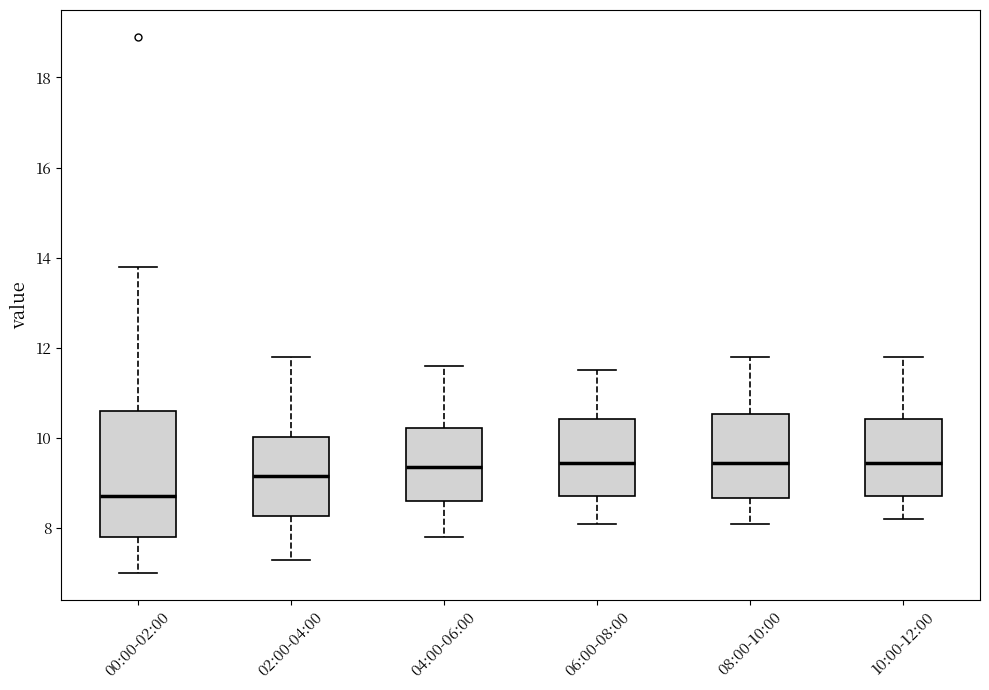

Reading left to right, read every box against the y-axis: the position of its median line, the range the box covers, and the ends of its whiskers. The values are not printed on the chart, so give them approximately, as read against the axis.

00:00-02:00: median 8.8, box 7.8 to 10.6, whiskers 7.0 to 13.8
02:00-04:00: median 9.2, box 8.2 to 10.0, whiskers 7.4 to 11.8
04:00-06:00: median 9.4, box 8.6 to 10.2, whiskers 7.8 to 11.6
06:00-08:00: median 9.4, box 8.8 to 10.4, whiskers 8.2 to 11.6
08:00-10:00: median 9.4, box 8.6 to 10.6, whiskers 8.2 to 11.8
10:00-12:00: median 9.4, box 8.8 to 10.4, whiskers 8.2 to 11.8